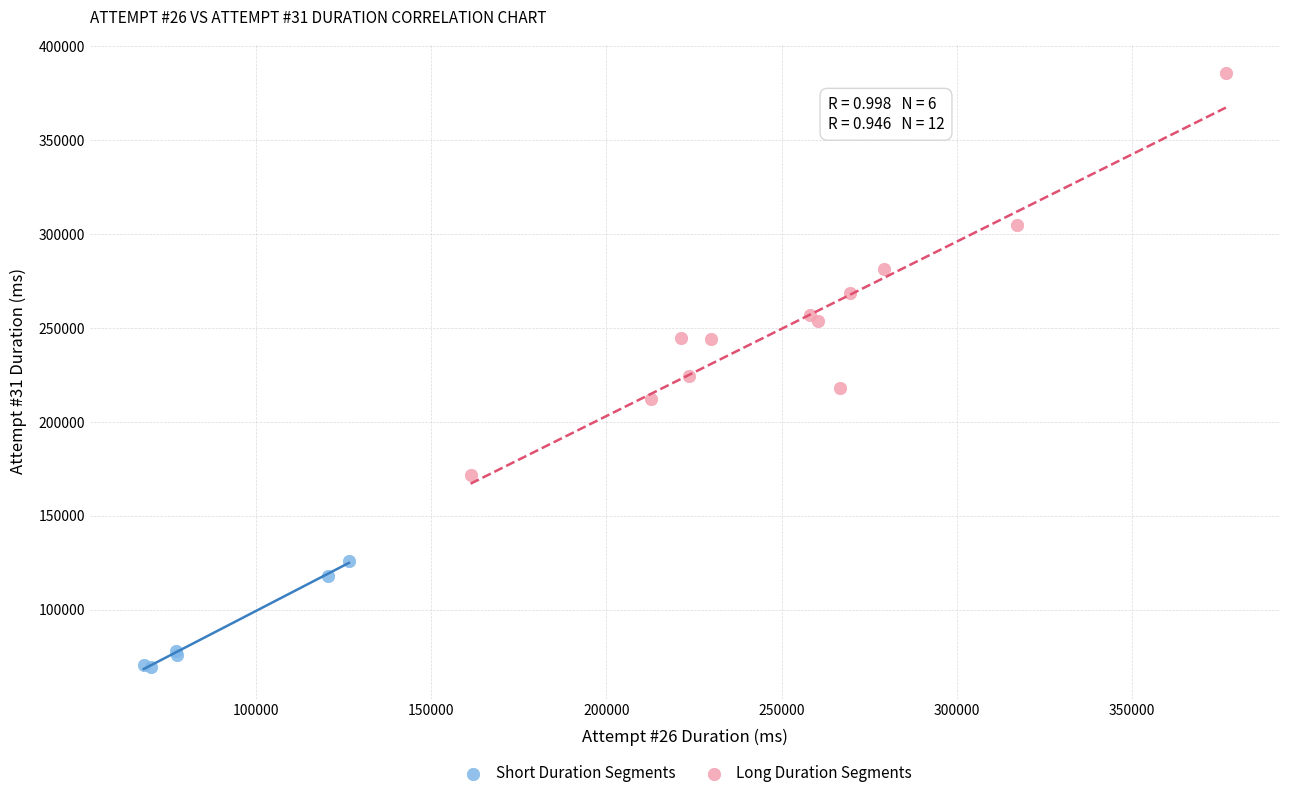

Which series contains the lowest Y value?

Short Duration Segments